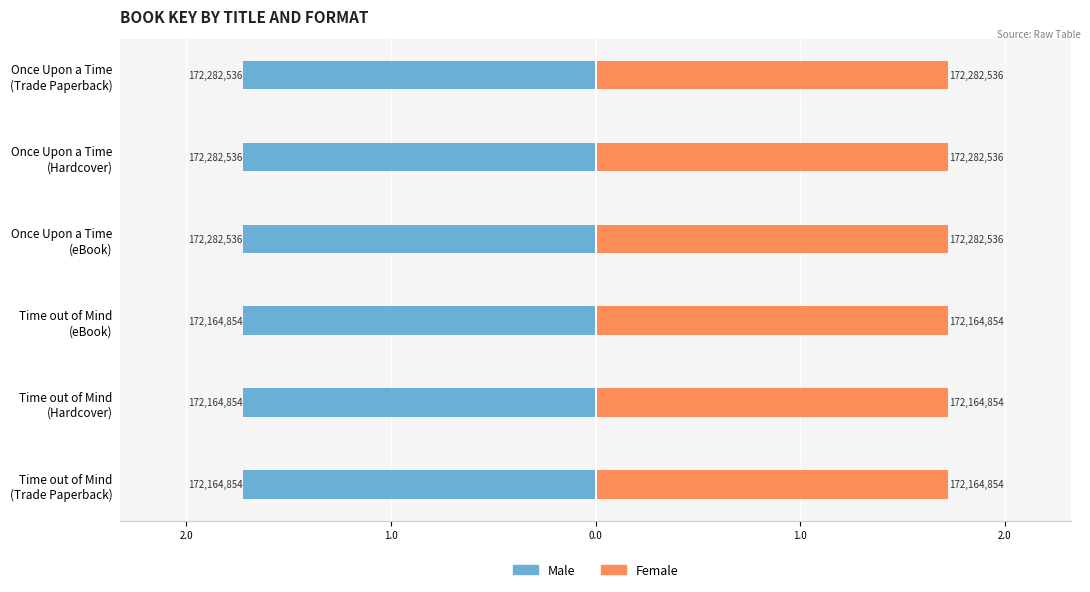

The Female series shows 2.6 at Once Upon a Time (eBook). True or false?

False